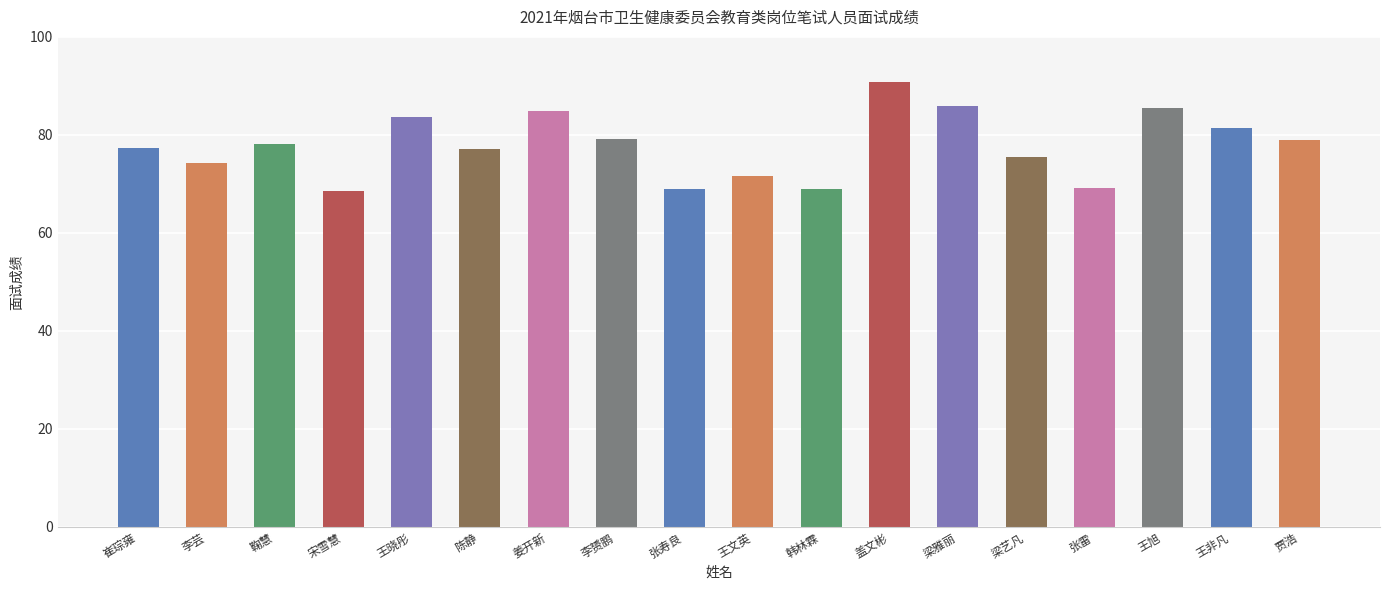

At which label does the data first exceed 78?

鞠慧